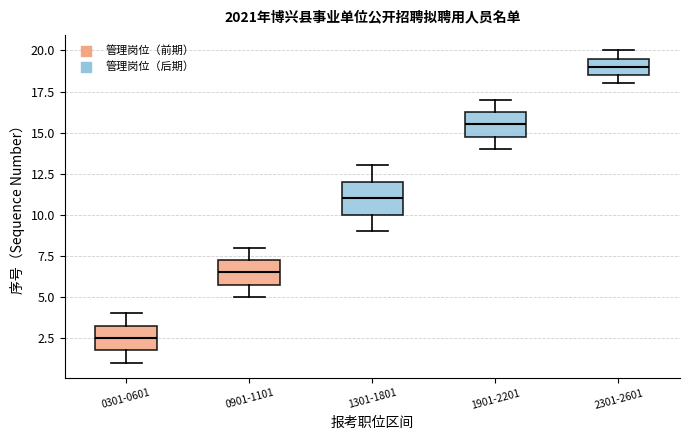

Reading left to right, transcribe this box plot: for each box, give where its median line is, the range the box spans, and where its two whiskers end, as read against the y-axis. The values are not printed on the chart, so give them approximately, as read against the axis.

0301-0601: median 2.5, box 2.0 to 3.5, whiskers 1.0 to 4.0
0901-1101: median 6.5, box 6.0 to 7.5, whiskers 5.0 to 8.0
1301-1801: median 11.0, box 10.0 to 12.0, whiskers 9.0 to 13.0
1901-2201: median 15.5, box 15.0 to 16.5, whiskers 14.0 to 17.0
2301-2601: median 19.0, box 18.5 to 19.5, whiskers 18.0 to 20.0